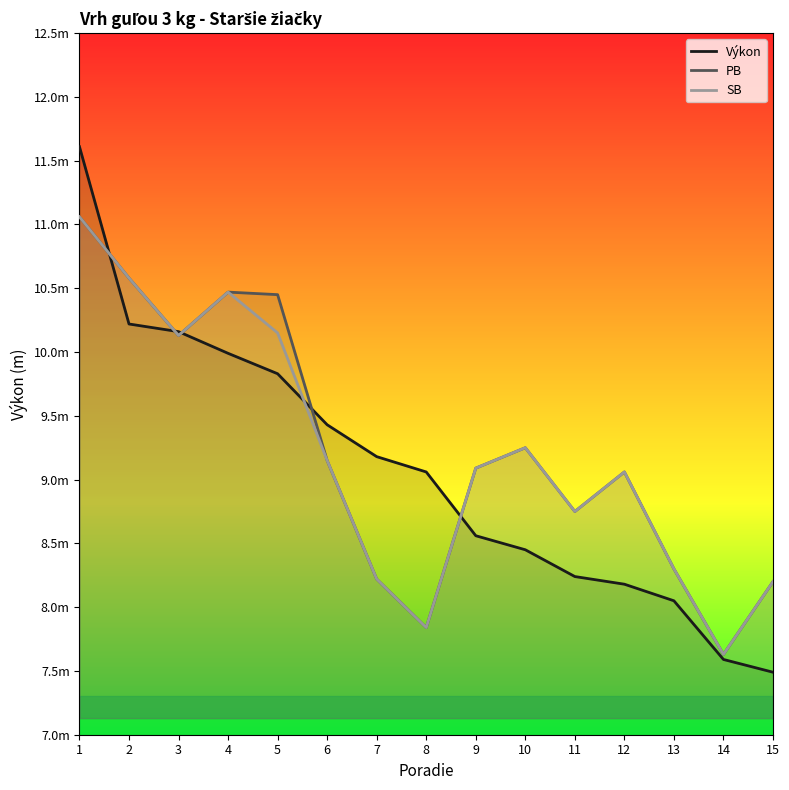

At which category does PB reach its first local valley?

3